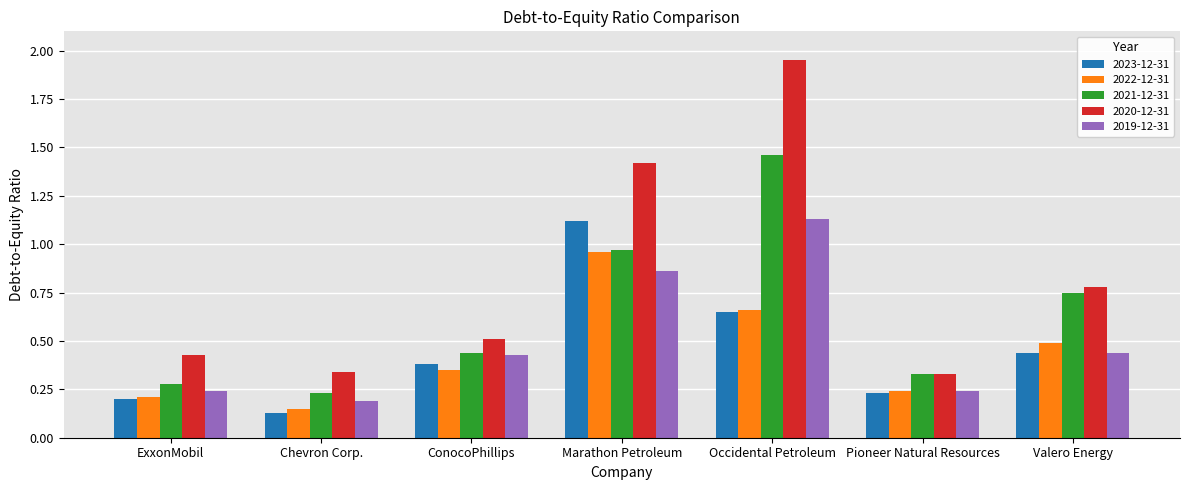

What is the sum of the 2022-12-31 values at Marathon Petroleum and Occidental Petroleum?

1.6